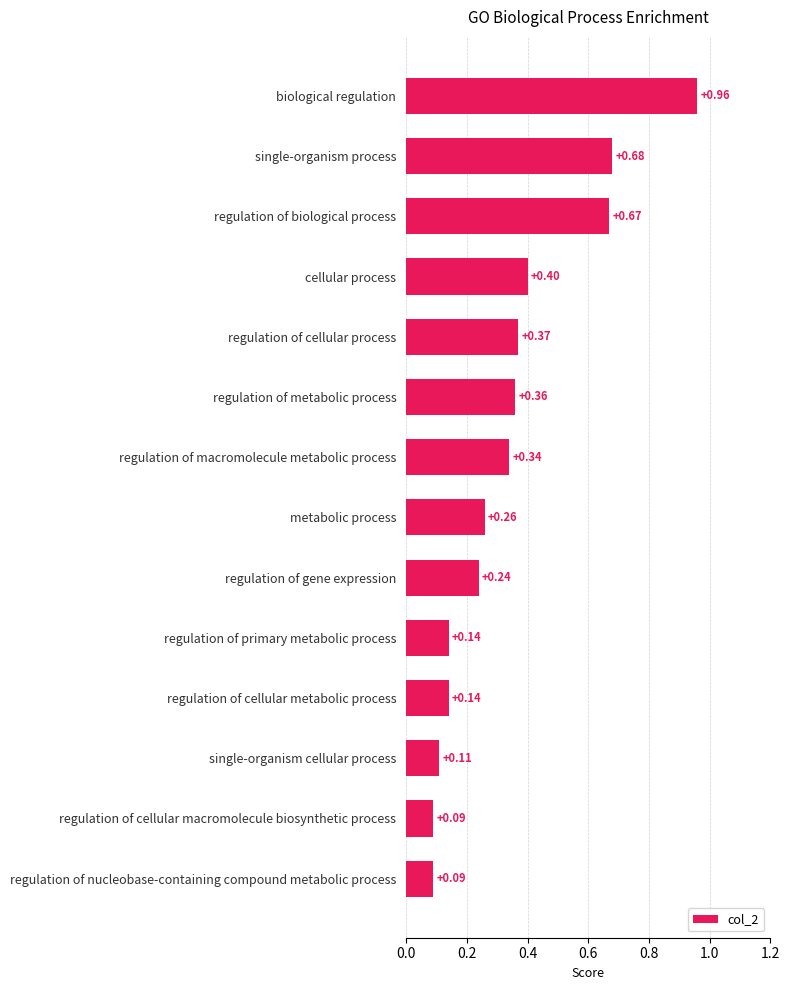

What is the label of the 11th bar from the top?

regulation of cellular metabolic process